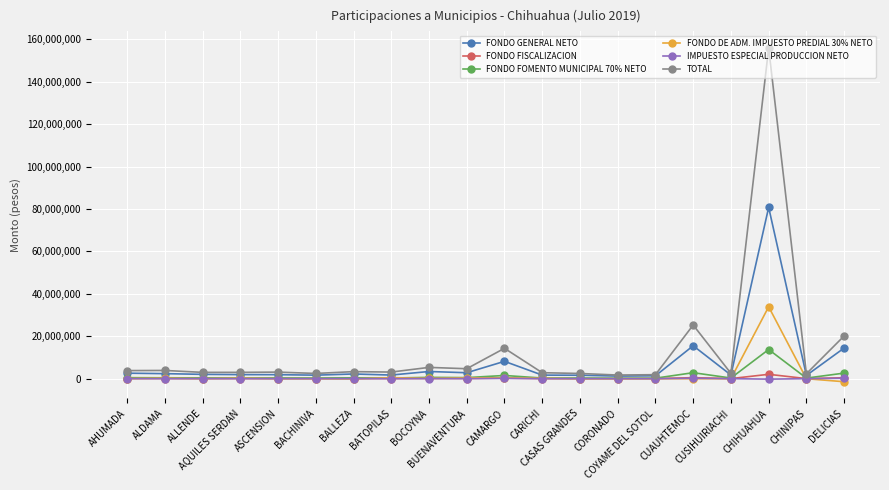

What value does the FONDO DE ADM. IMPUESTO PREDIAL 30% NETO series have at BATOPILAS?

507313.1